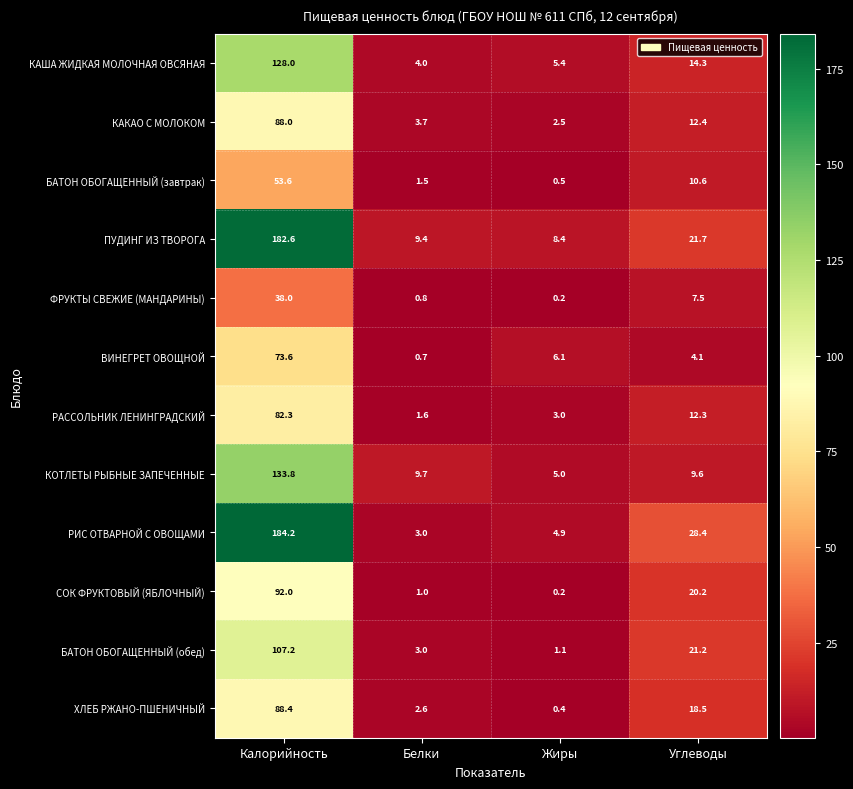

Which series has the widest spread of values?

РИС ОТВАРНОЙ С ОВОЩАМИ